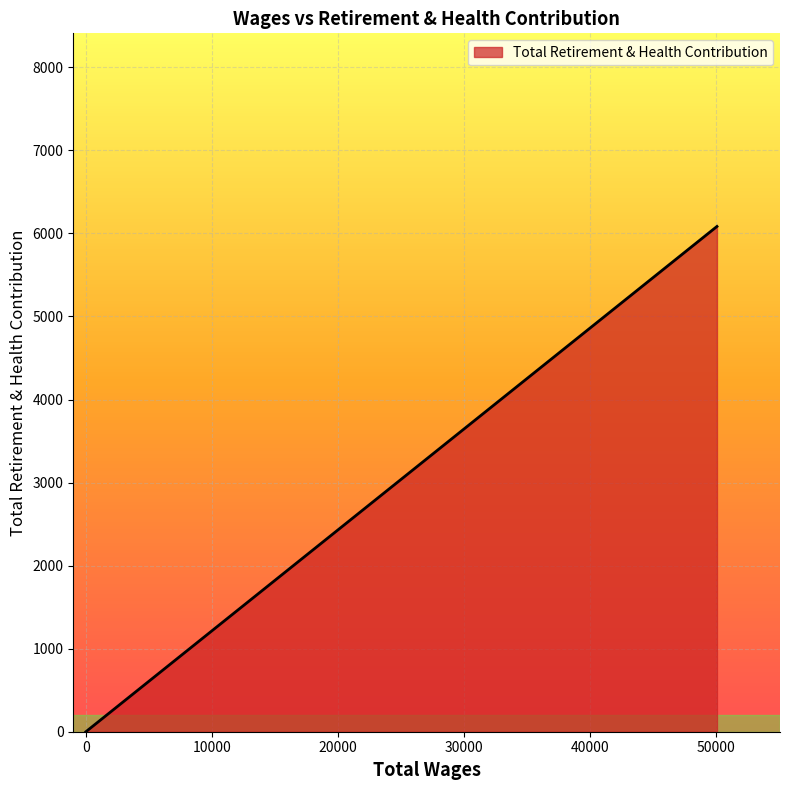

At which category does the chart reach its peak across all series?

50055.0